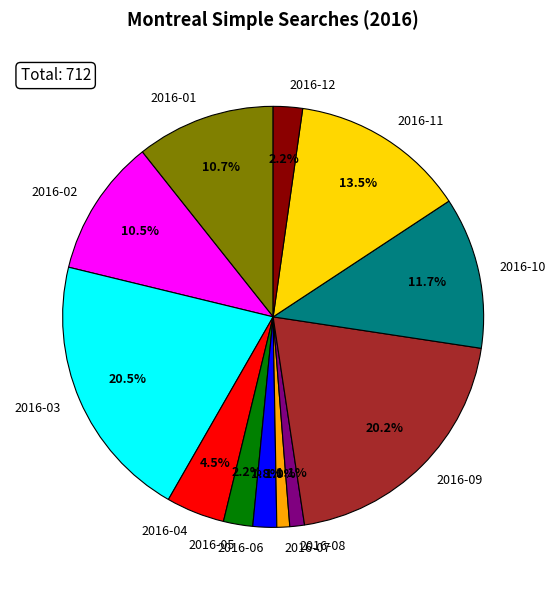

Count the number of slices in the pie.

12